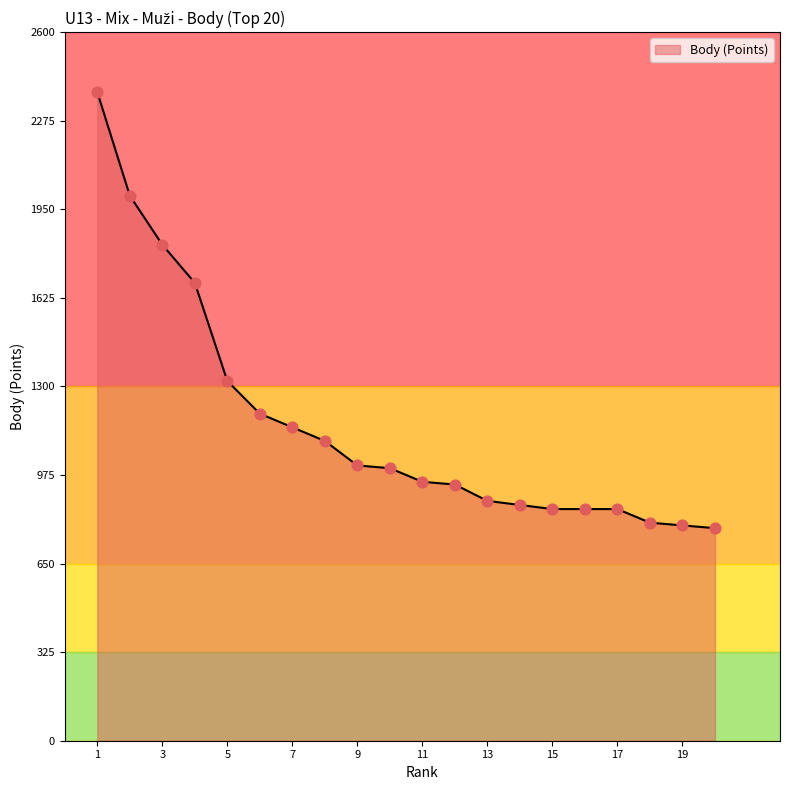

What is the minimum value for Body (Points)?

780